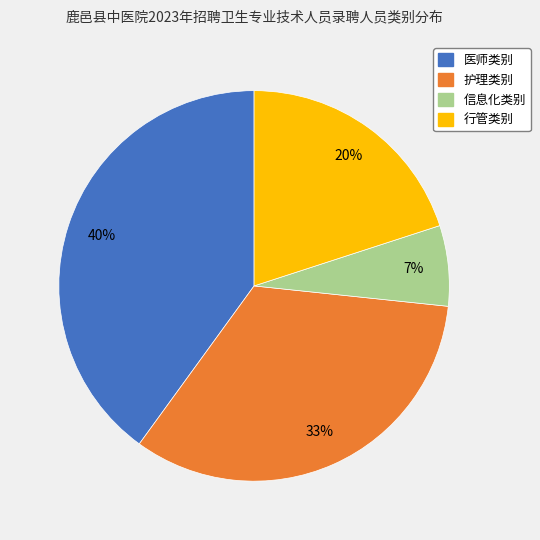

Rank the categories by value from highest to lowest.

医师类别, 护理类别, 行管类别, 信息化类别